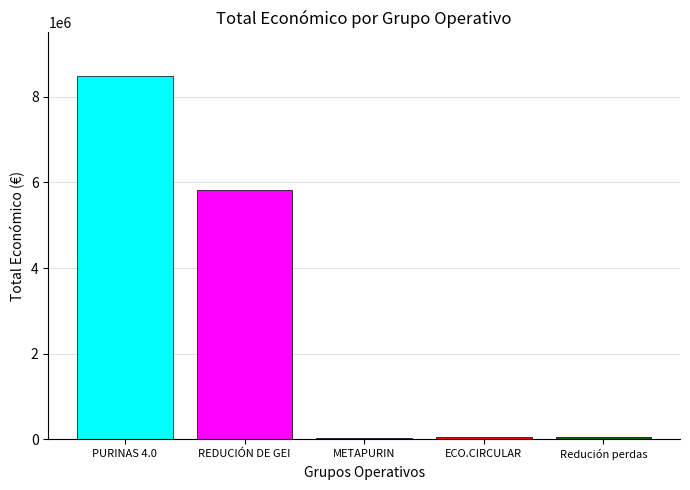

What is the greatest value displayed?

8484999